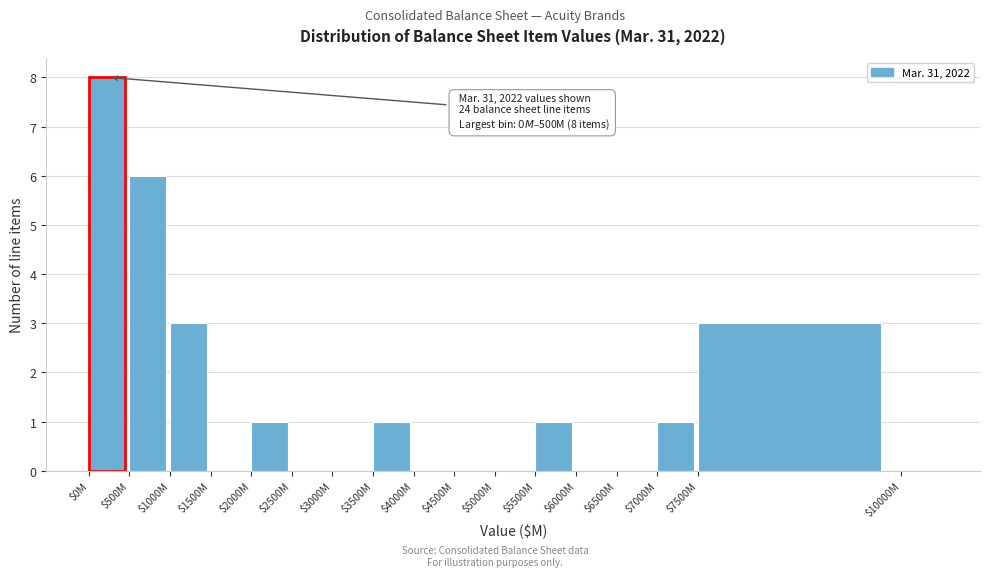

Is it true that the value at $1000M is 1?

False